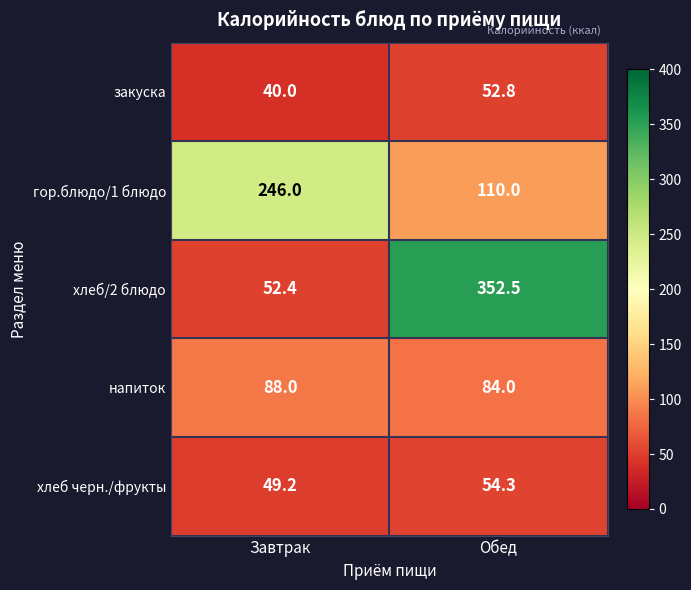

Count the number of data series in this chart.

5